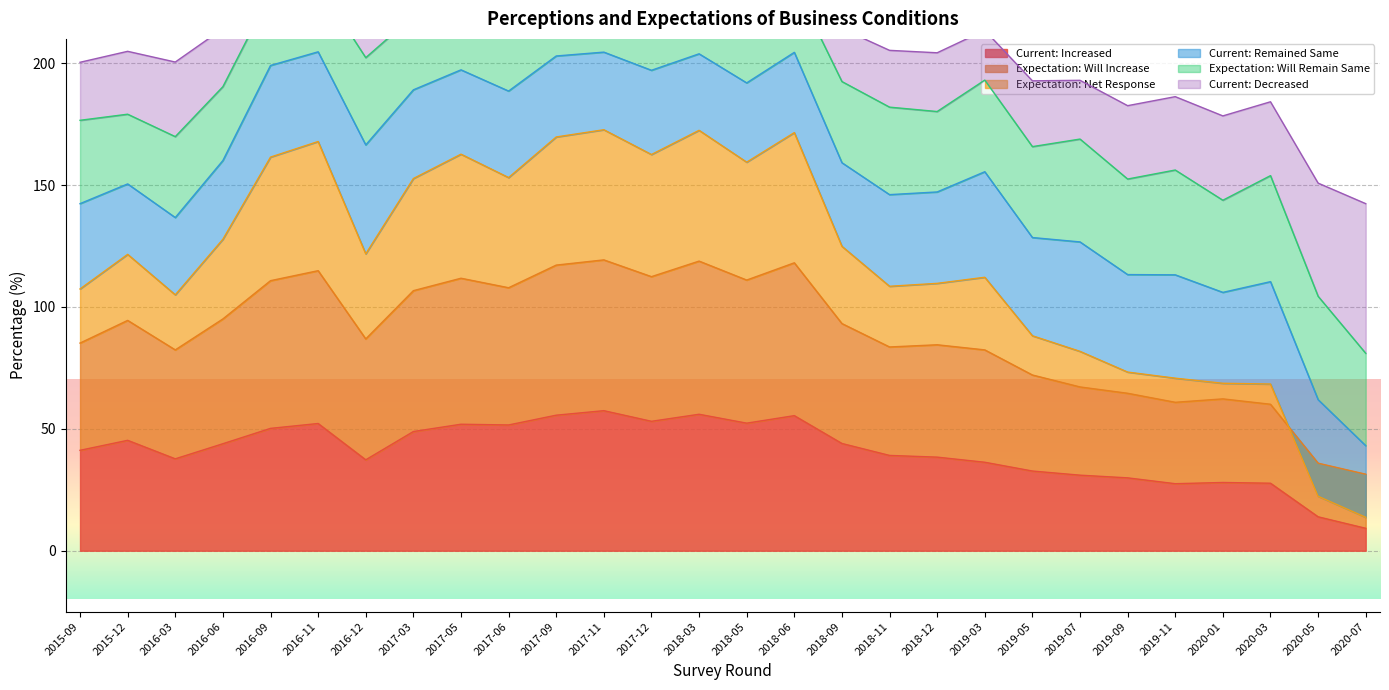

What is the lowest value of the Current: Increased series?

9.2